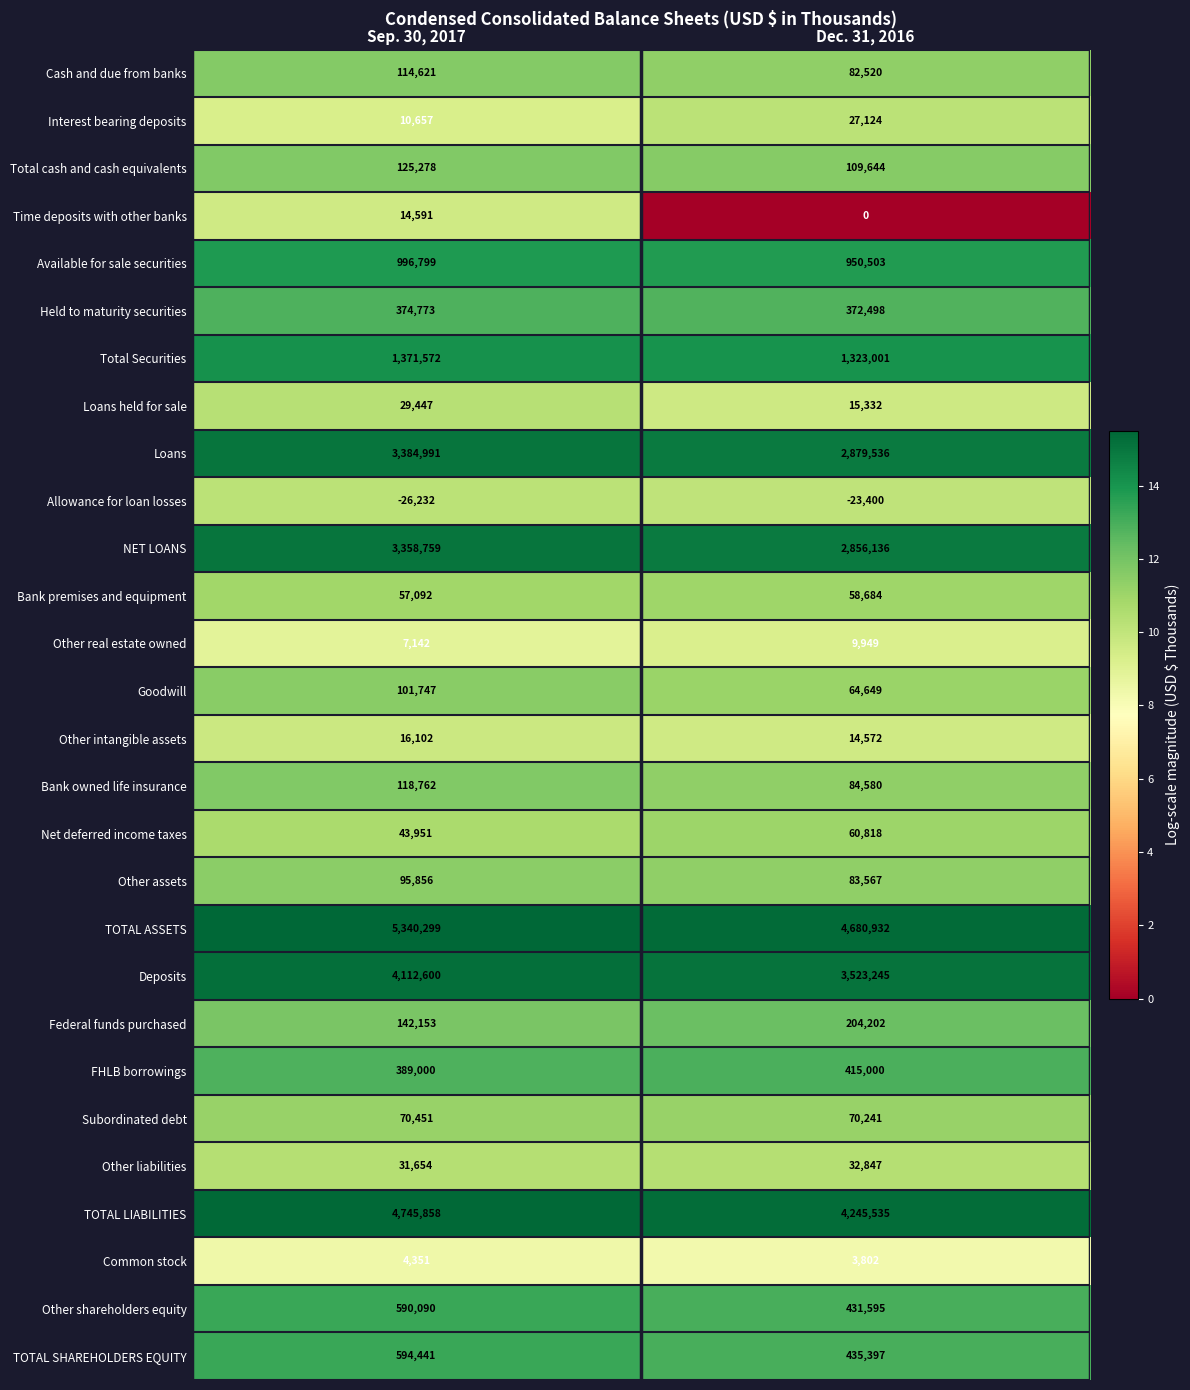

Which series has the widest spread of values?

TOTAL ASSETS